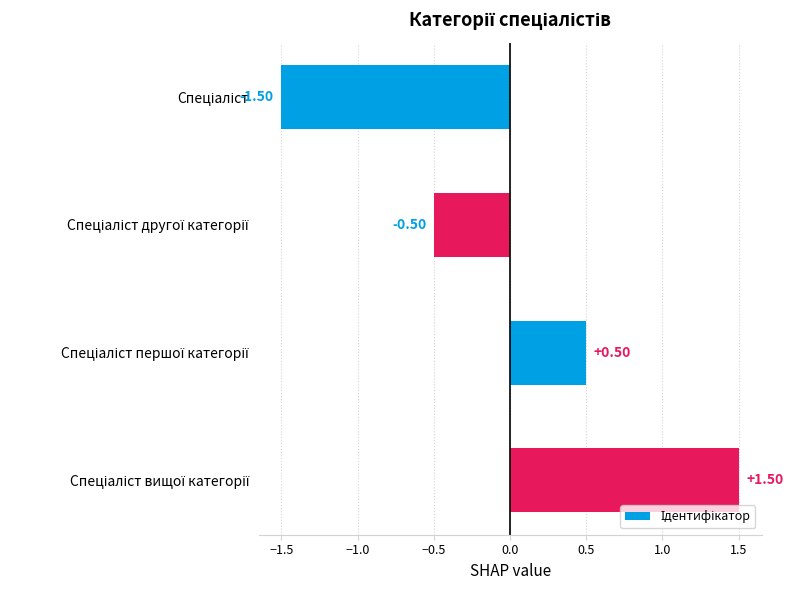

What is the difference between the second highest and minimum values?

2.0